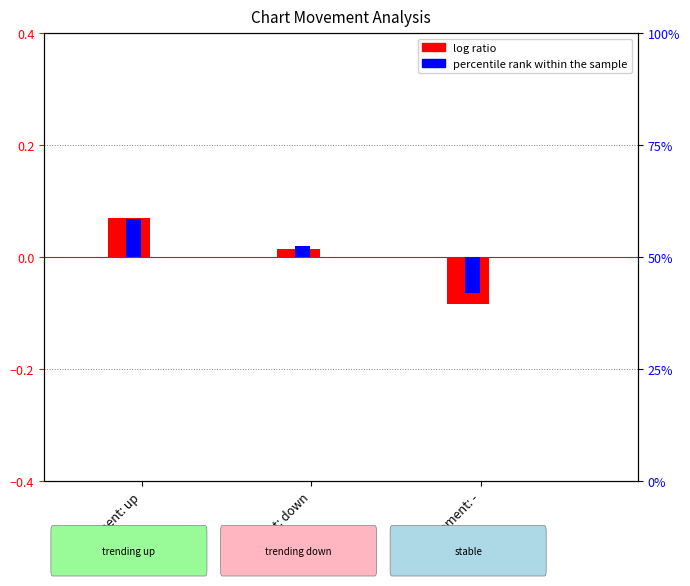

Which has a higher value, Movement: down or Movement: up?

Movement: up